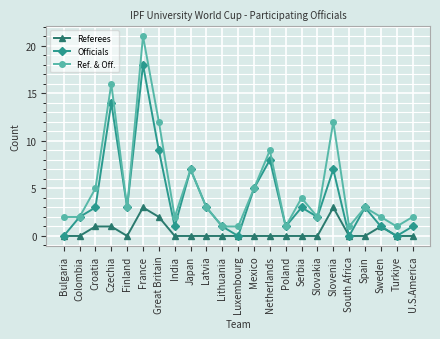

Which series has the largest total across all categories?

Ref. & Off.